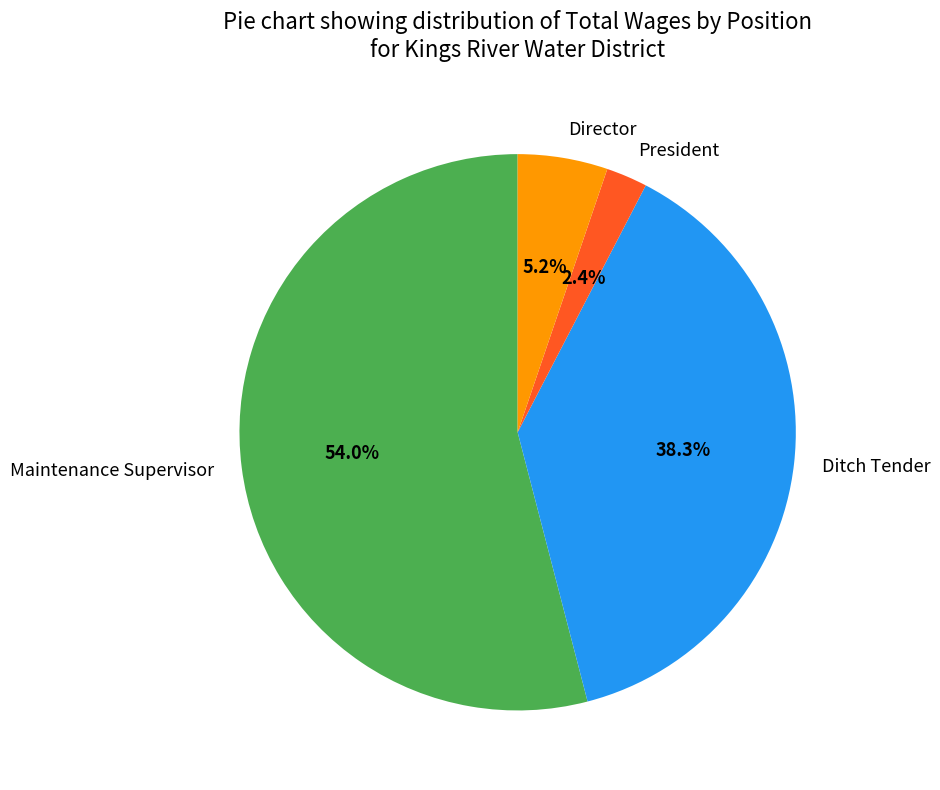

What portion of the pie excludes President?

97.6%